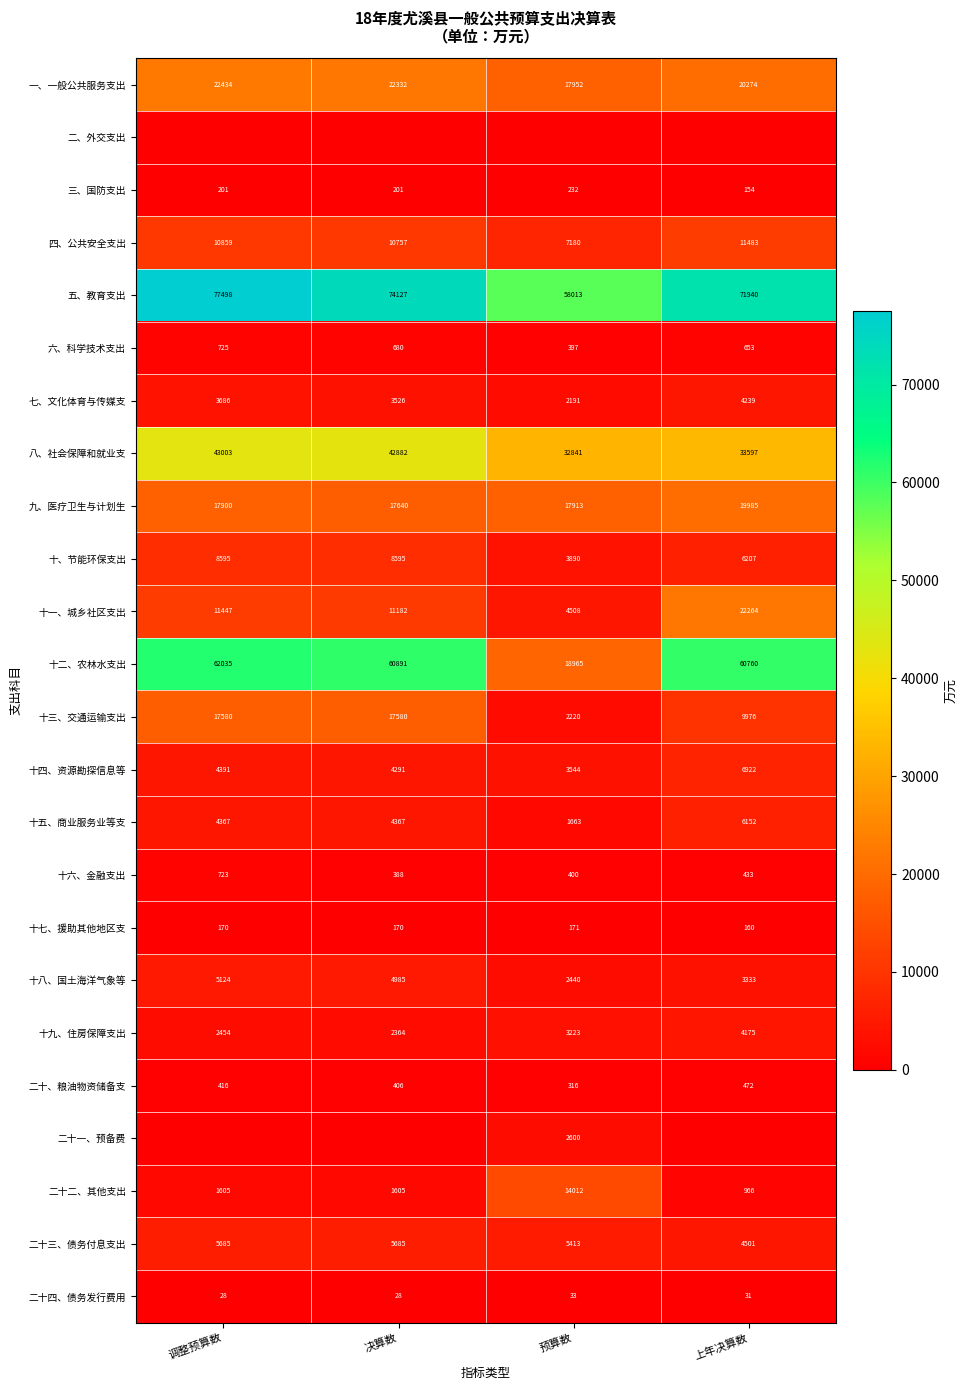

Where does the 一、一般公共服务支出 series first go above 22332?

调整预算数